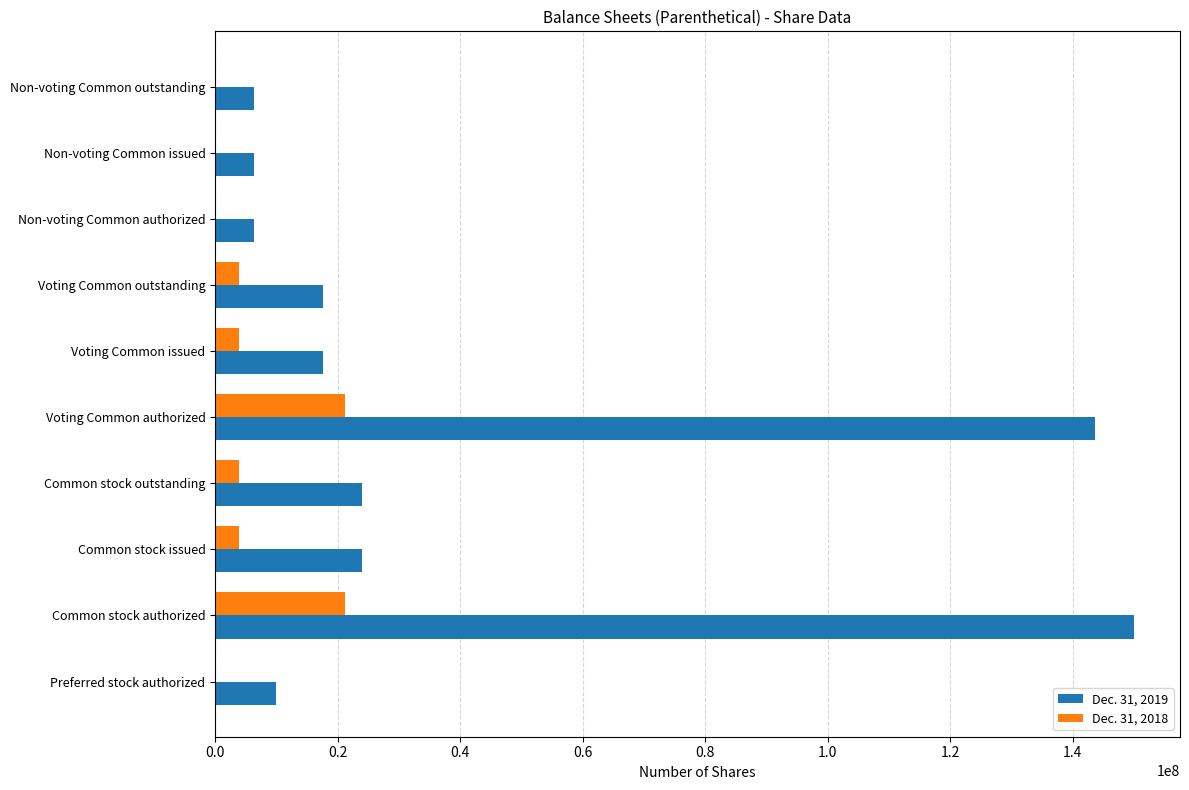

Which series changed the most between Voting Common authorized and Non-voting Common authorized?

Dec. 31, 2019